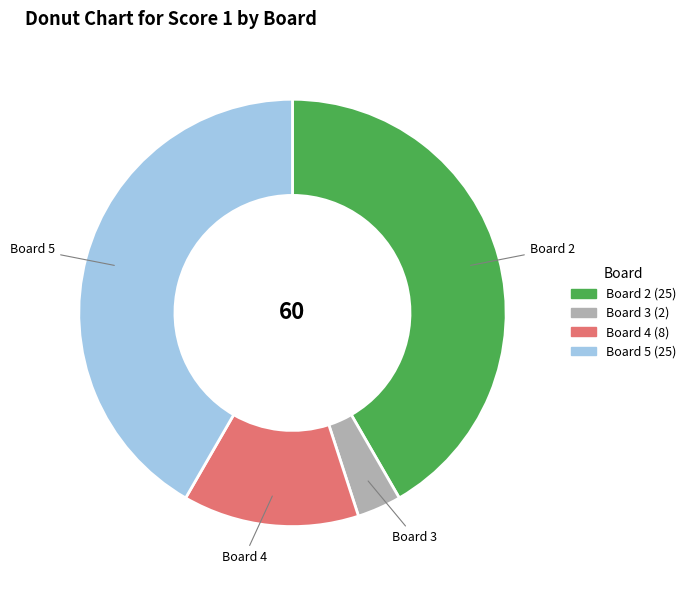

Is there any slice that represents more than half of the pie?

No